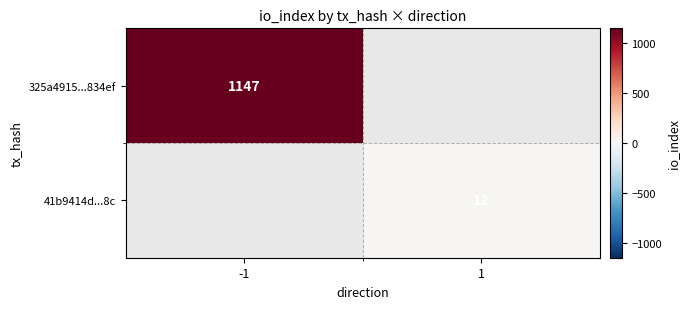

The value of 325a4915...834ef at -1 is 1147. True or false?

True